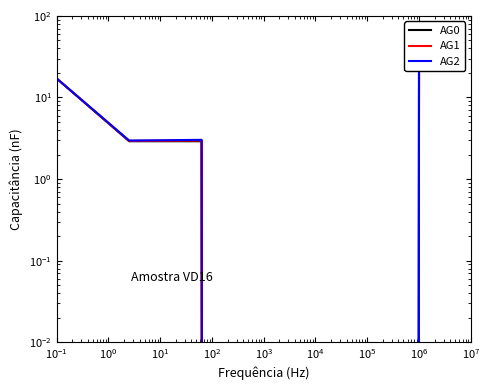

Reading left to right, list all the values displayed in this chart.

AG0: 17.1	2.9	2.9	0.0	0.0	20.0
AG1: 17.1	2.9	3.0	0.0	0.0	21.0
AG2: 17.1	3.0	3.0	0.0	0.0	22.0